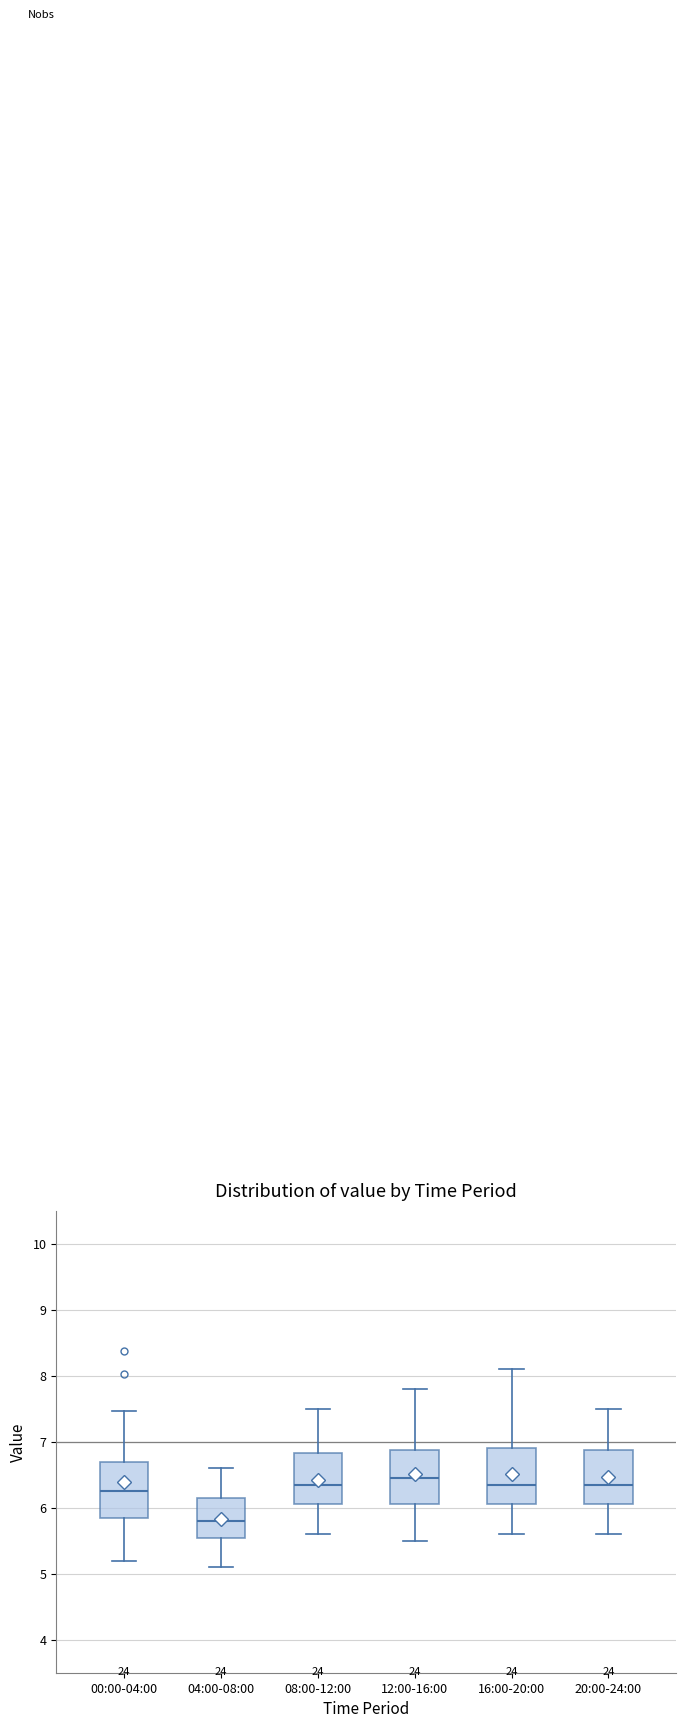

Reading left to right, read every box against the y-axis: the position of its median line, the range the box covers, and the ends of its whiskers. The values are not printed on the chart, so give them approximately, as read against the axis.

00:00-04:00: median 6.3, box 5.8 to 6.7, whiskers 5.2 to 7.5
04:00-08:00: median 5.8, box 5.5 to 6.1, whiskers 5.1 to 6.6
08:00-12:00: median 6.4, box 6.1 to 6.8, whiskers 5.6 to 7.5
12:00-16:00: median 6.5, box 6.1 to 6.9, whiskers 5.5 to 7.8
16:00-20:00: median 6.4, box 6.1 to 6.9, whiskers 5.6 to 8.1
20:00-24:00: median 6.4, box 6.1 to 6.9, whiskers 5.6 to 7.5